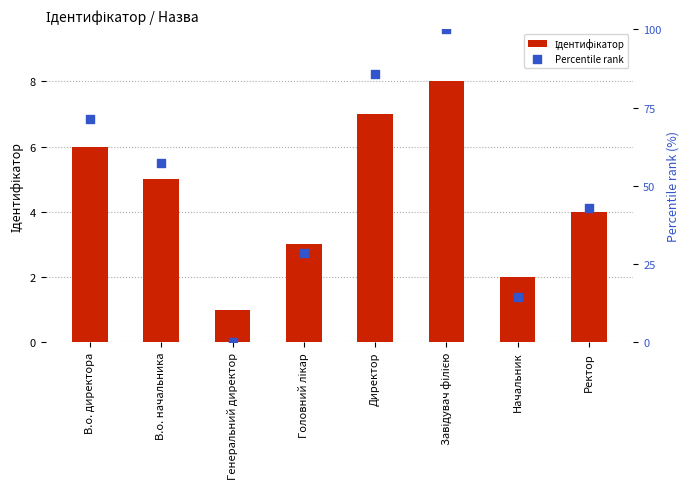

Which series has the largest Y range (max minus min)?

Percentile rank